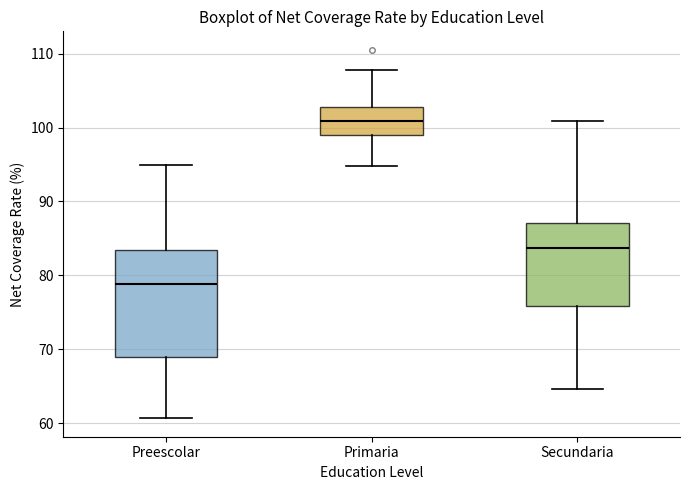

Which box's median line is the lowest?

Preescolar